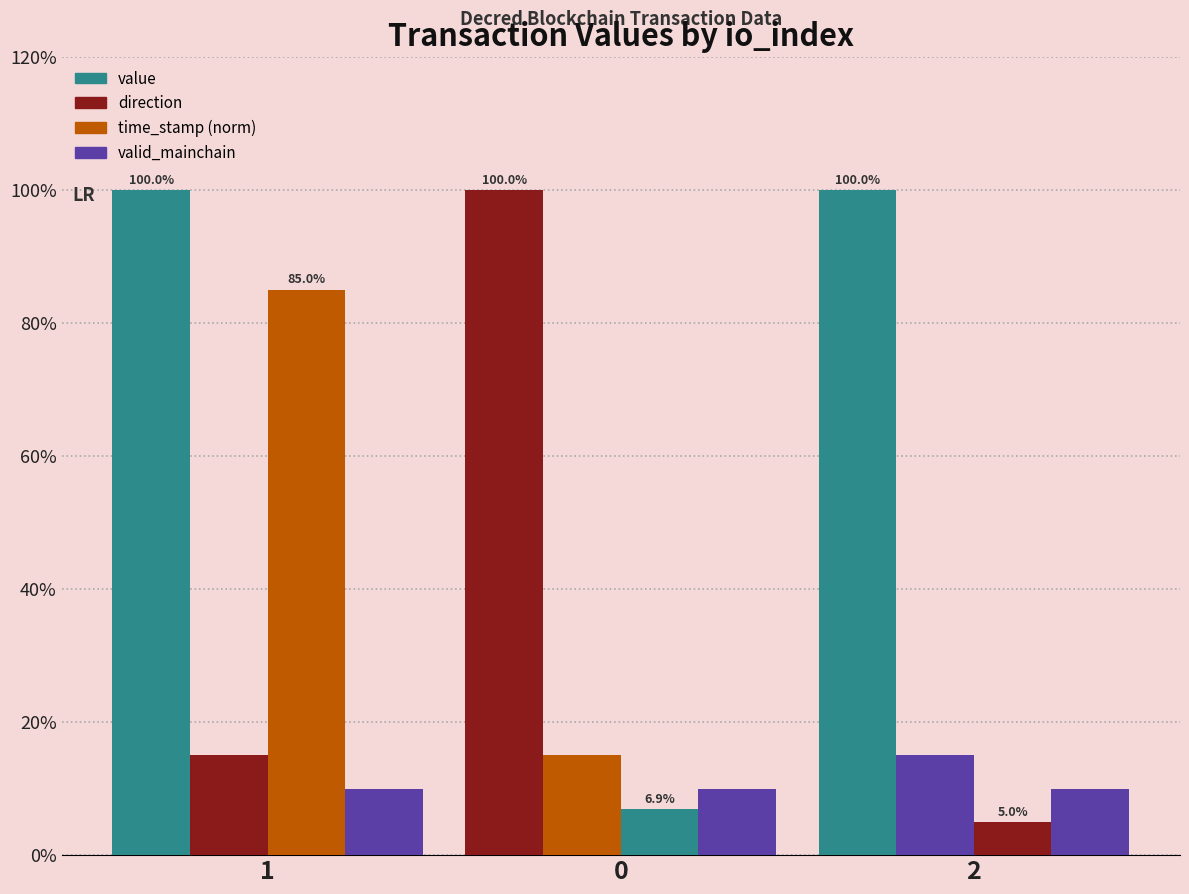

Are the bars horizontal?

No